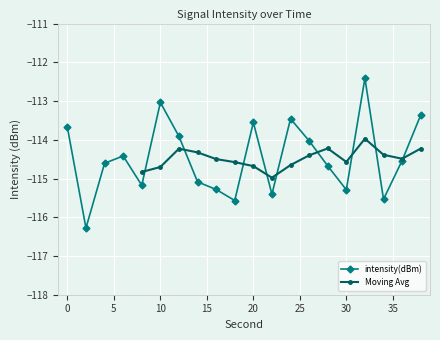

True or false: the data shows -113.0 at 10.

True